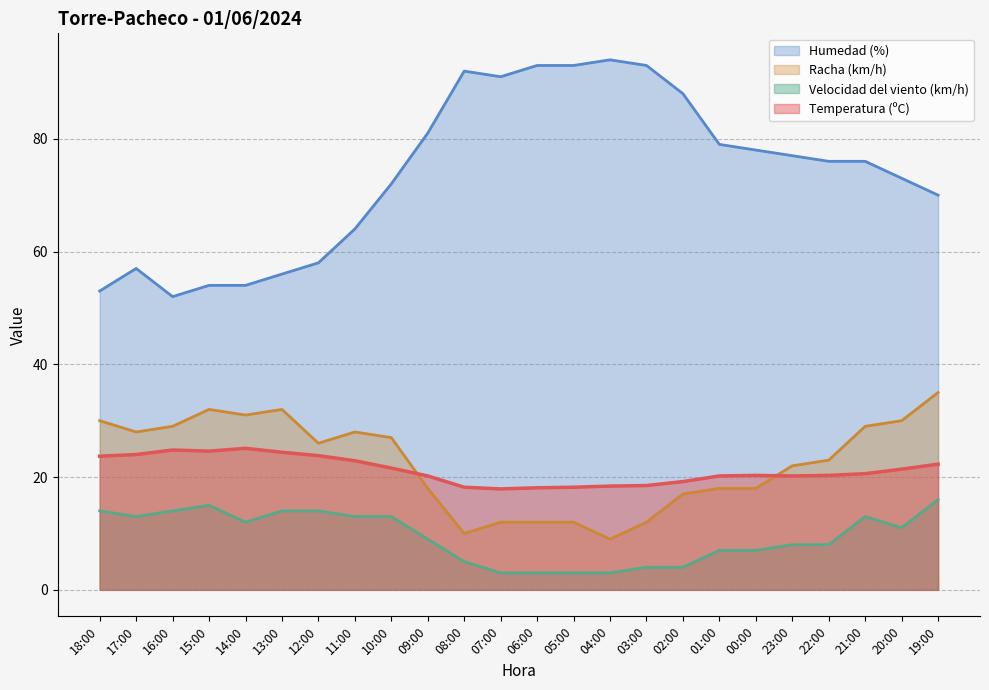

At how many categories does at least one series exceed 60?

17